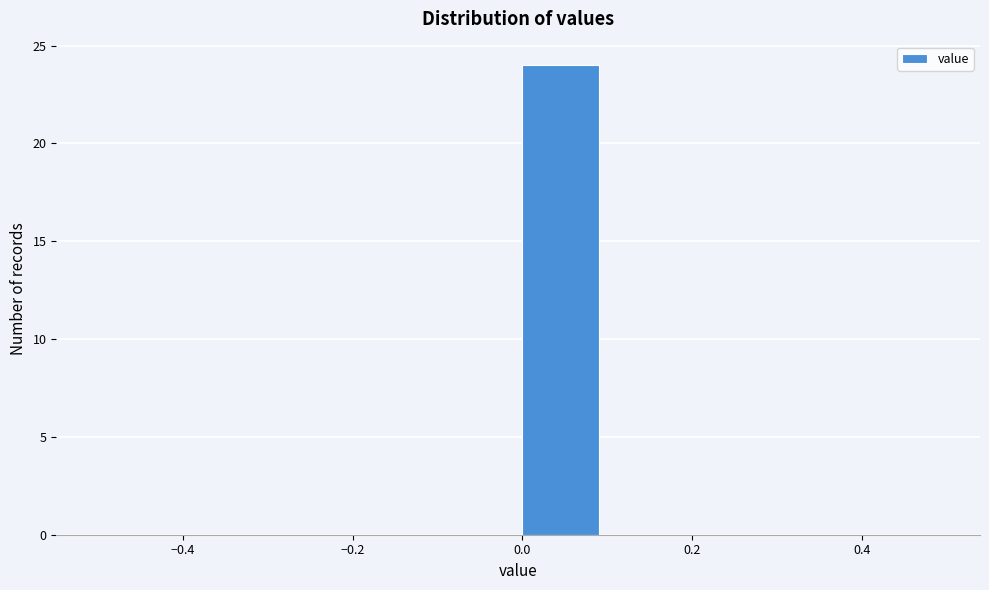

Reading left to right, list every bar in this chart as the range it spans on the x-axis followed by its height. The values are not printed on the chart, so give them approximately, as read against the axis.

-0.5 to -0.4: 0
-0.4 to -0.3: 0
-0.3 to -0.2: 0
-0.2 to -0.1: 0
-0.1 to 0.0: 0
0.0 to 0.1: 24
0.1 to 0.2: 0
0.2 to 0.3: 0
0.3 to 0.4: 0
0.4 to 0.5: 0